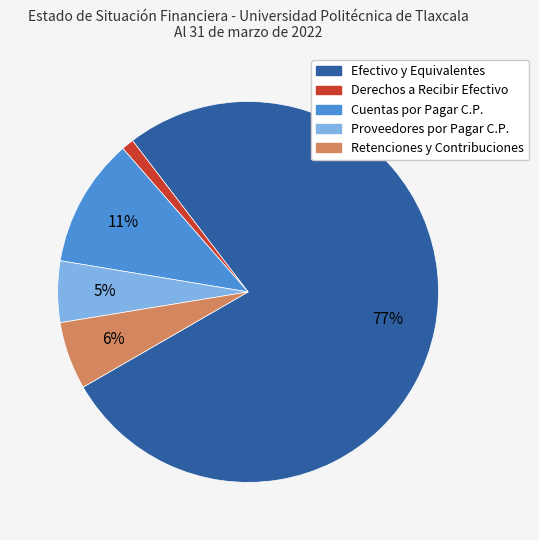

To the nearest percent, what is the difference between the largest and smallest slice percentages?

76%